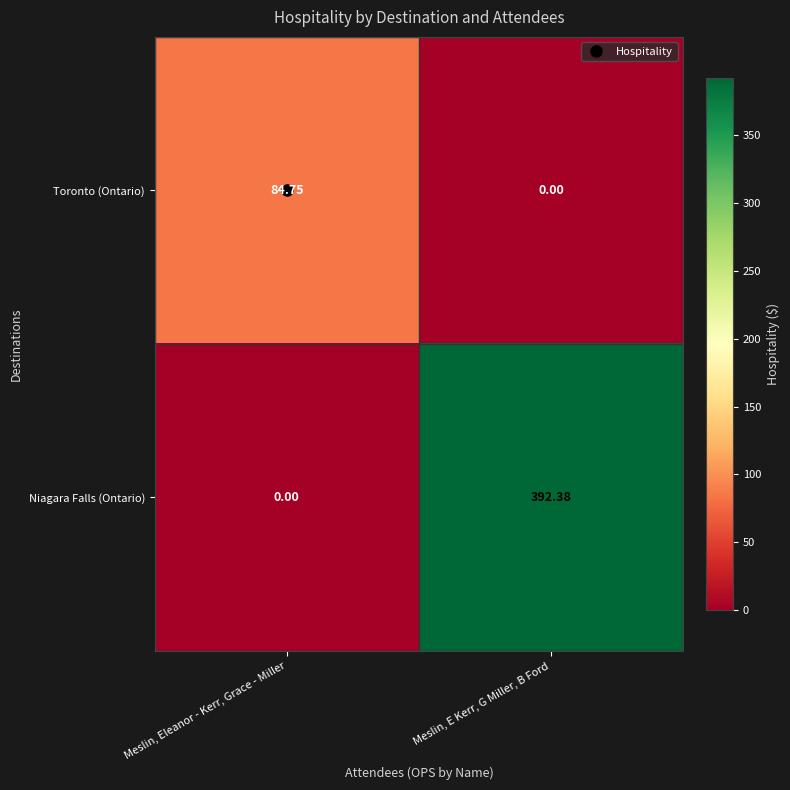

Is the value of Toronto (Ontario) at Meslin, E Kerr, G Miller, B Ford greater than the value of Niagara Falls (Ontario) at Meslin, E Kerr, G Miller, B Ford?

No